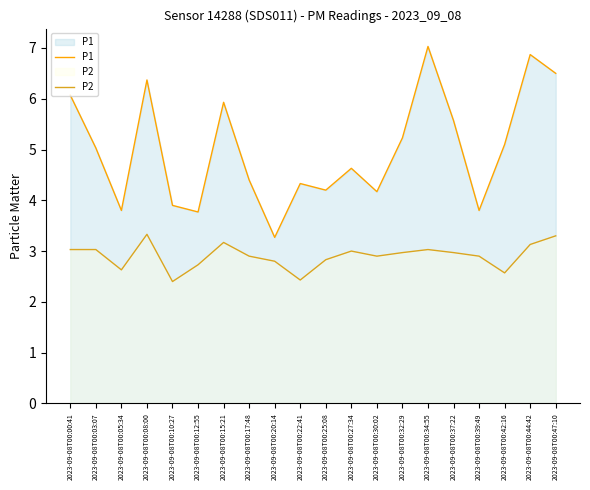

What is the average value of the P2 series?

2.9